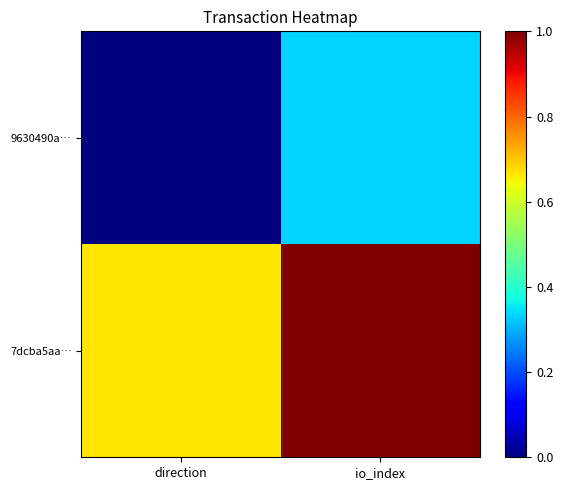

Which series changed the most between direction and io_index?

7dcba5aa…